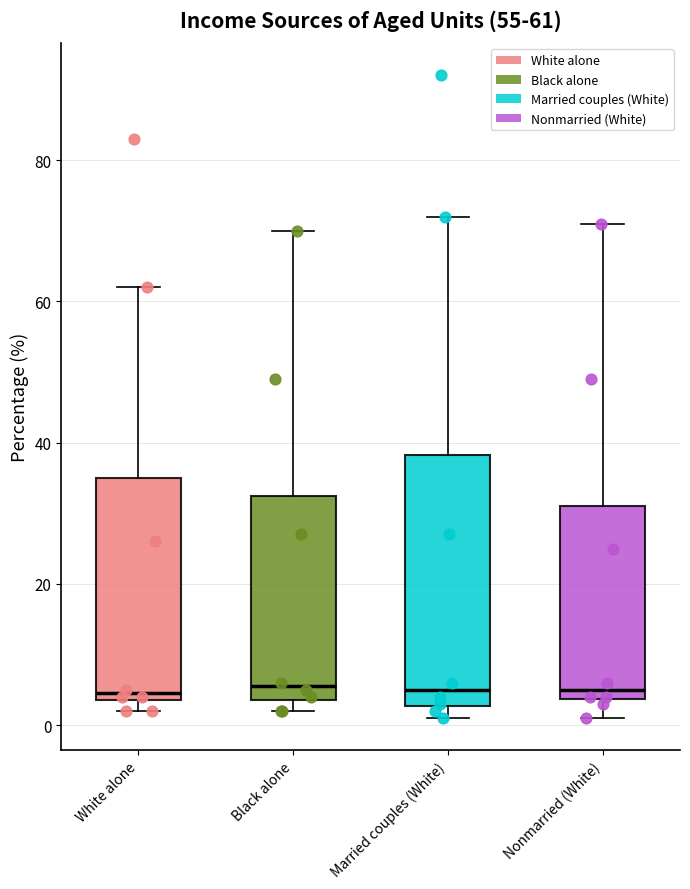

Which box is the tallest, from its lower edge to its upper edge?

Married couples (White)